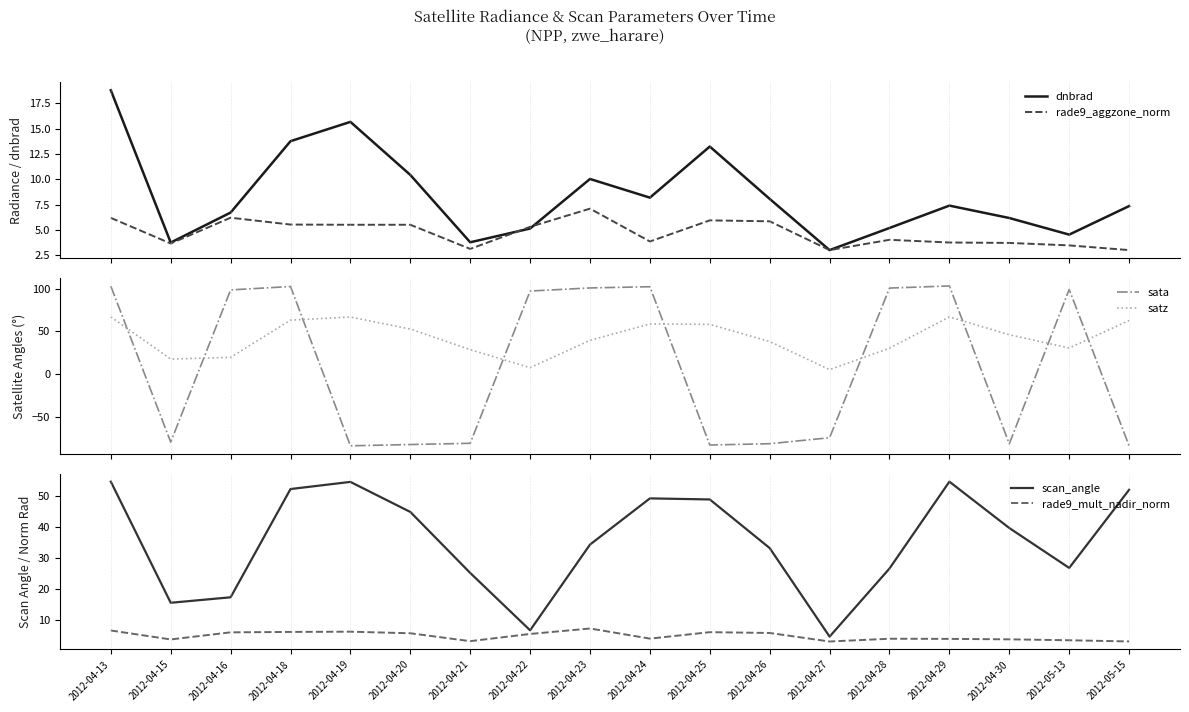

Which category has the lowest value in the scan_angle series?

2012-04-27